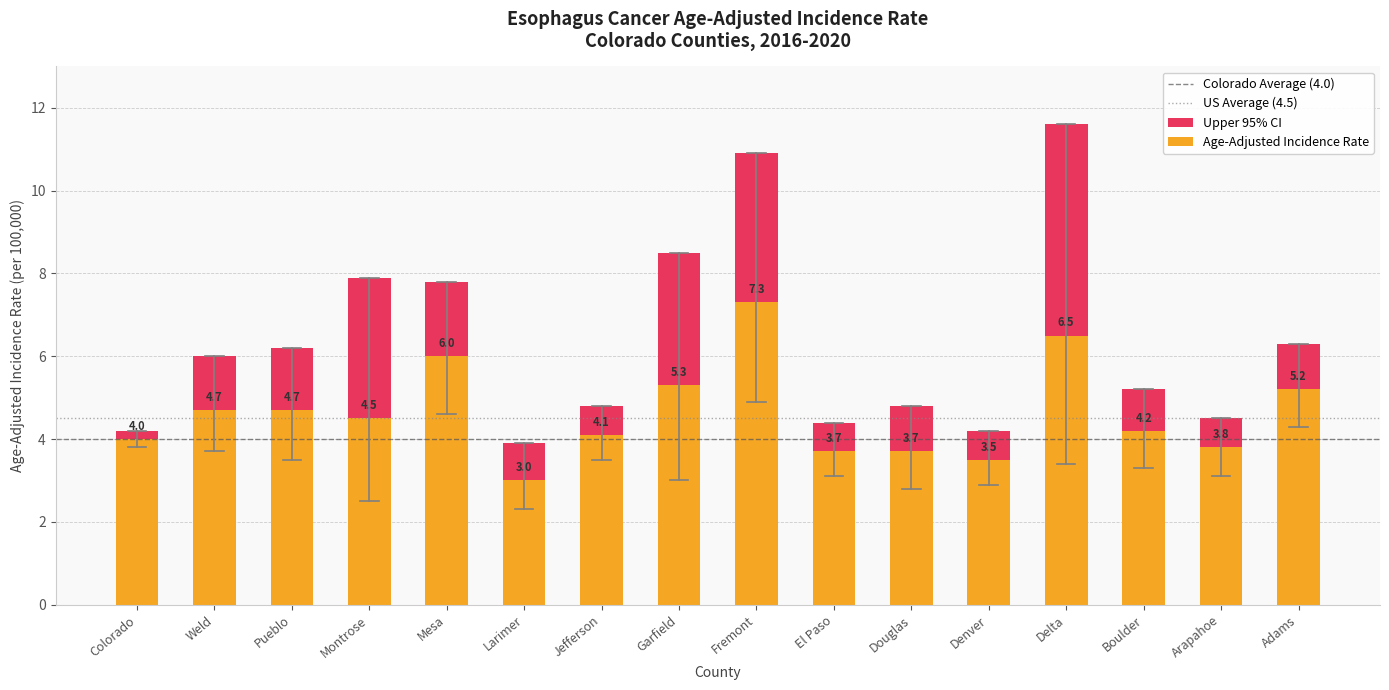

At how many categories does at least one series exceed 8?

3